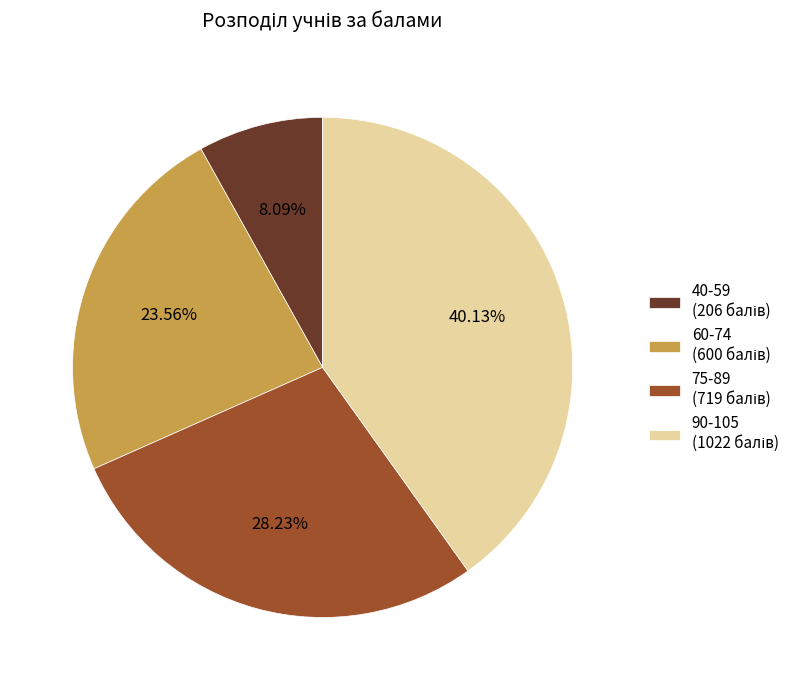

Does any single category account for the majority?

No